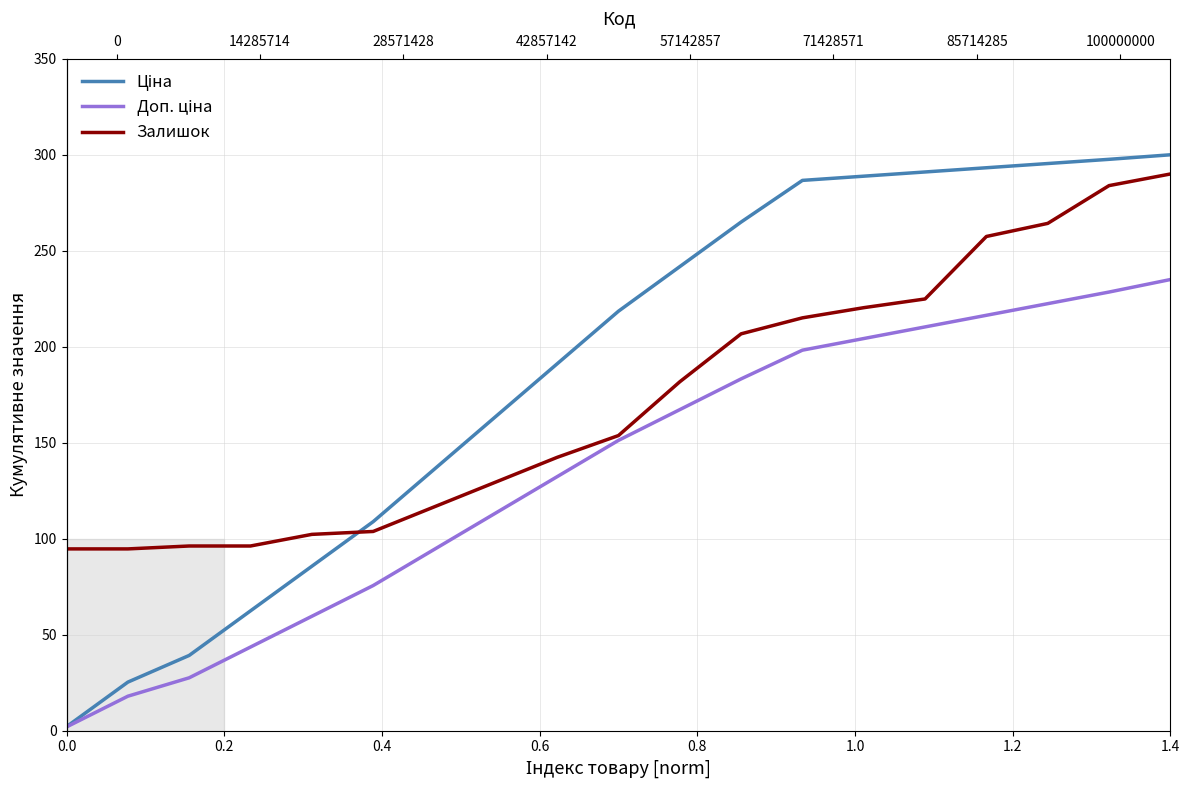

Between 0.0 and 1.4, which series saw the biggest shift?

Ціна